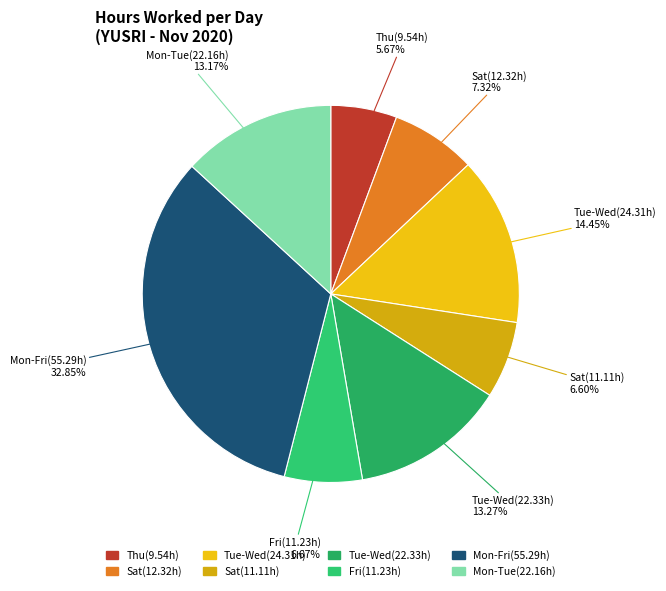

Count the number of slices in the pie.

8